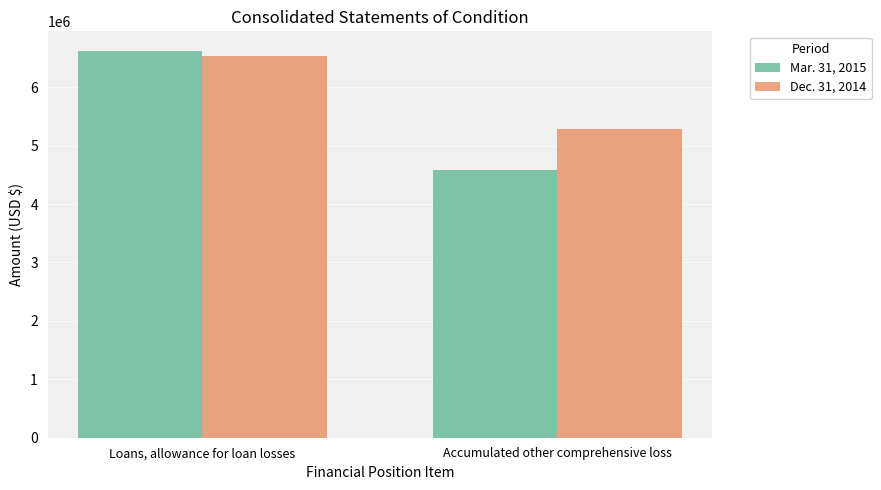

Reading left to right, transcribe all the data shown in this chart.

Mar. 31, 2015: Loans, allowance for loan losses=6625822	Accumulated other comprehensive loss=4575070
Dec. 31, 2014: Loans, allowance for loan losses=6542326	Accumulated other comprehensive loss=5283048